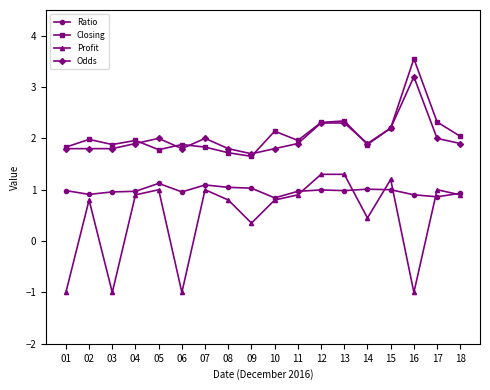

Is this an area chart (filled region under the line)?

No